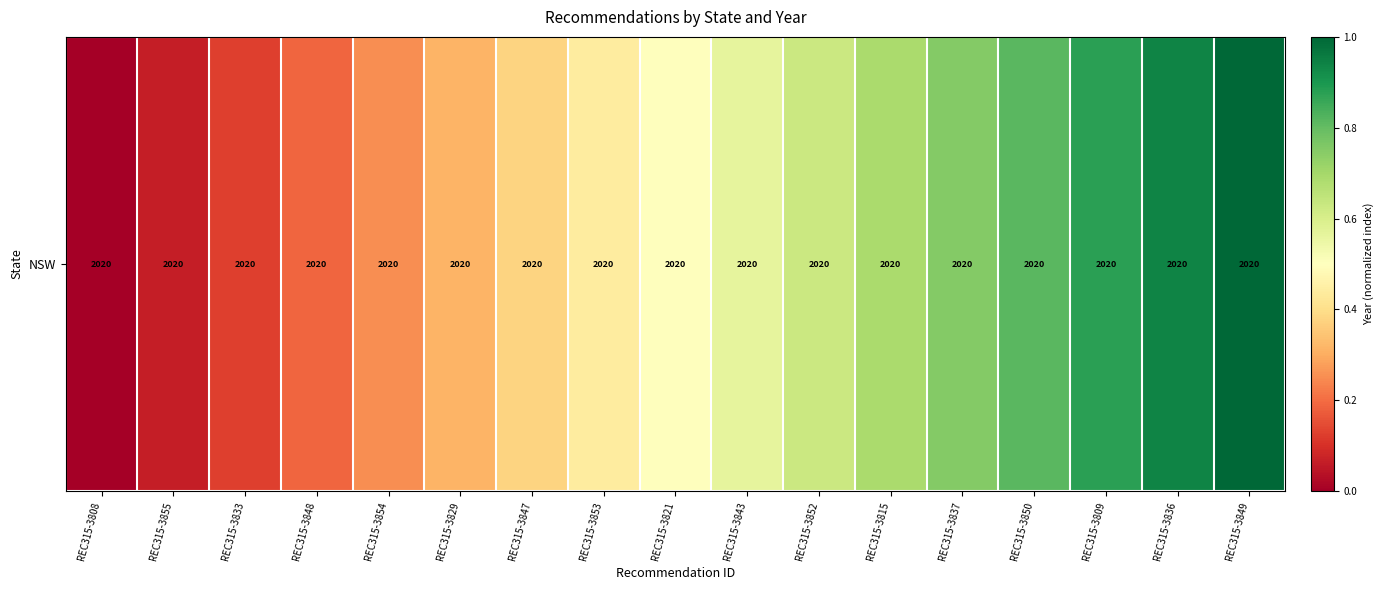

List the labels in order of value, smallest first.

REC315-3808, REC315-3855, REC315-3833, REC315-3848, REC315-3854, REC315-3829, REC315-3847, REC315-3853, REC315-3821, REC315-3843, REC315-3852, REC315-3815, REC315-3837, REC315-3850, REC315-3809, REC315-3836, REC315-3849